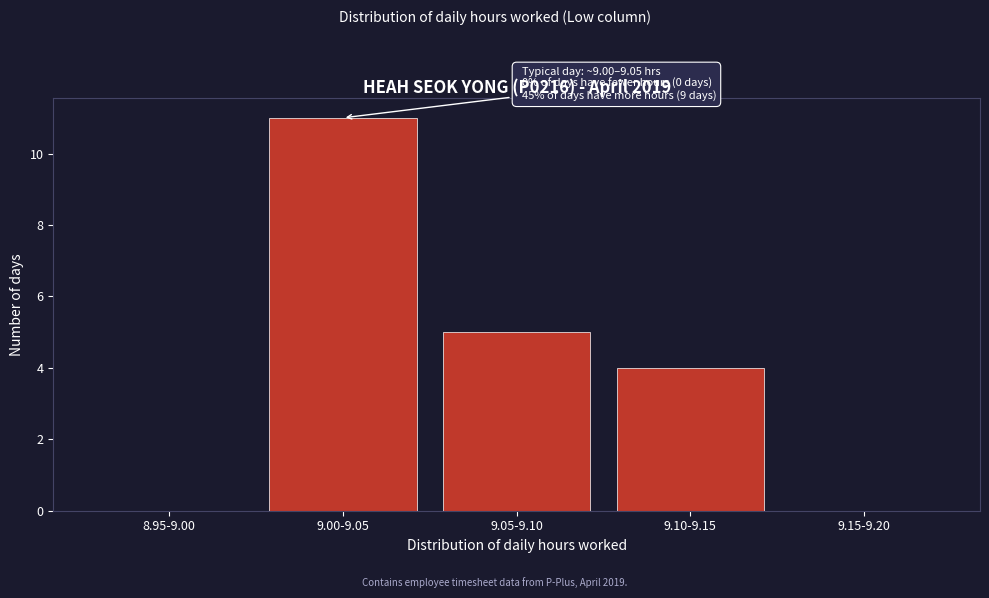

Reading left to right, transcribe all the data shown in this chart.

8.95-9.00=0	9.00-9.05=11	9.05-9.10=5	9.10-9.15=4	9.15-9.20=0